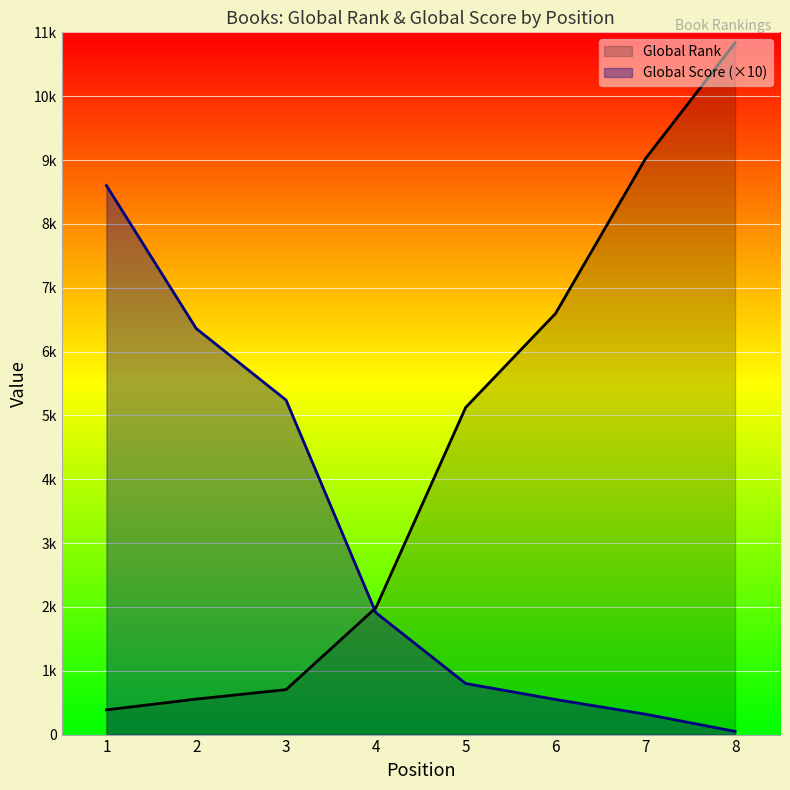

The value of Global Score at 6 is 550. True or false?

True